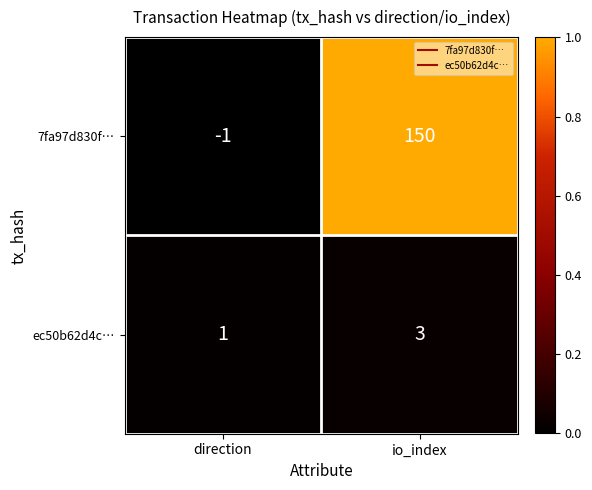

What is the difference between the 7fa97d830f… values at io_index and direction?

151